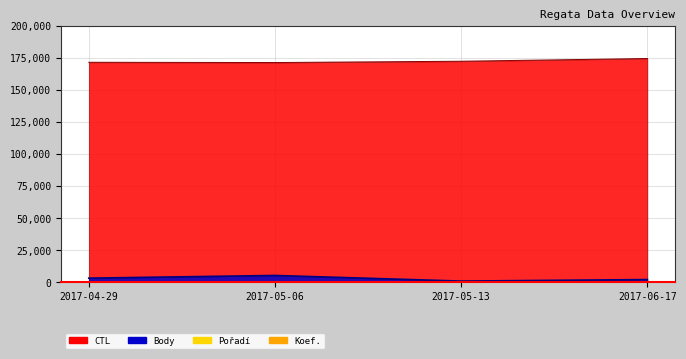

What is the label of the 3rd point from the right?

2017-05-06